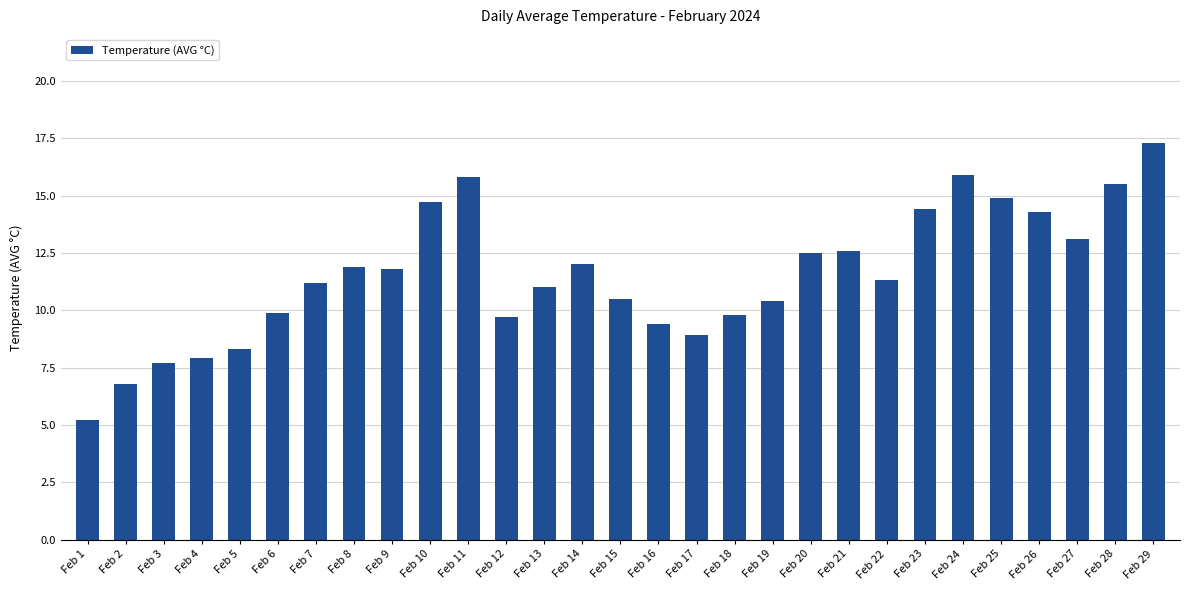

At which category does the chart reach its peak across all series?

Feb 29